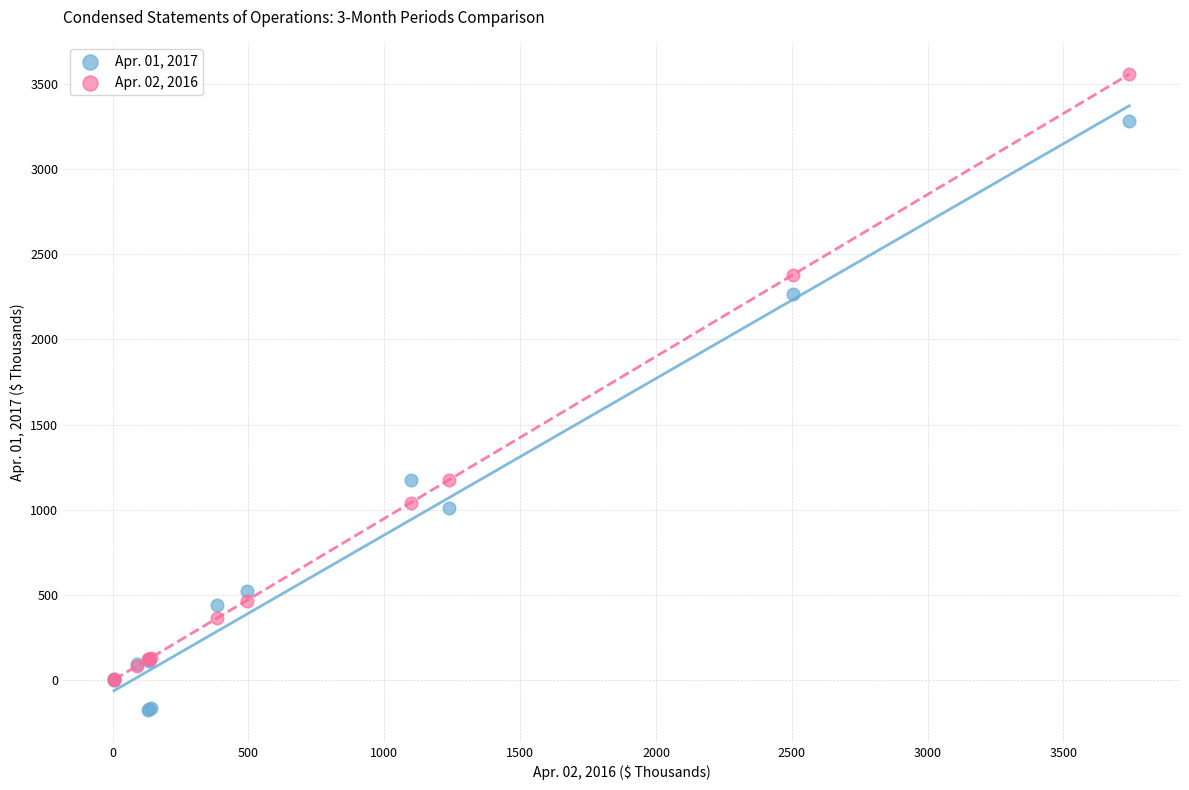

Which series reaches the maximum Y coordinate?

Apr. 02, 2016